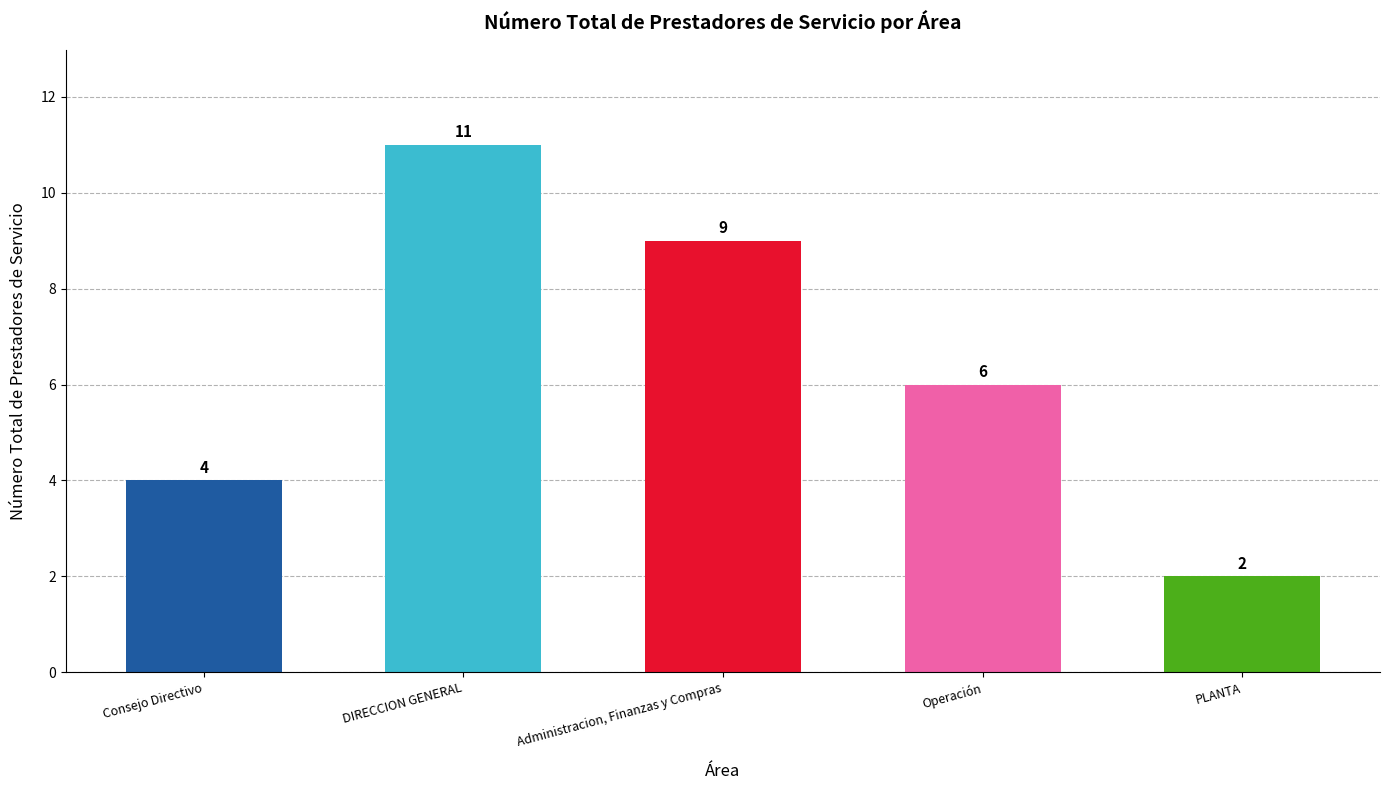

Between Administracion, Finanzas y Compras and DIRECCION GENERAL, which is larger?

DIRECCION GENERAL